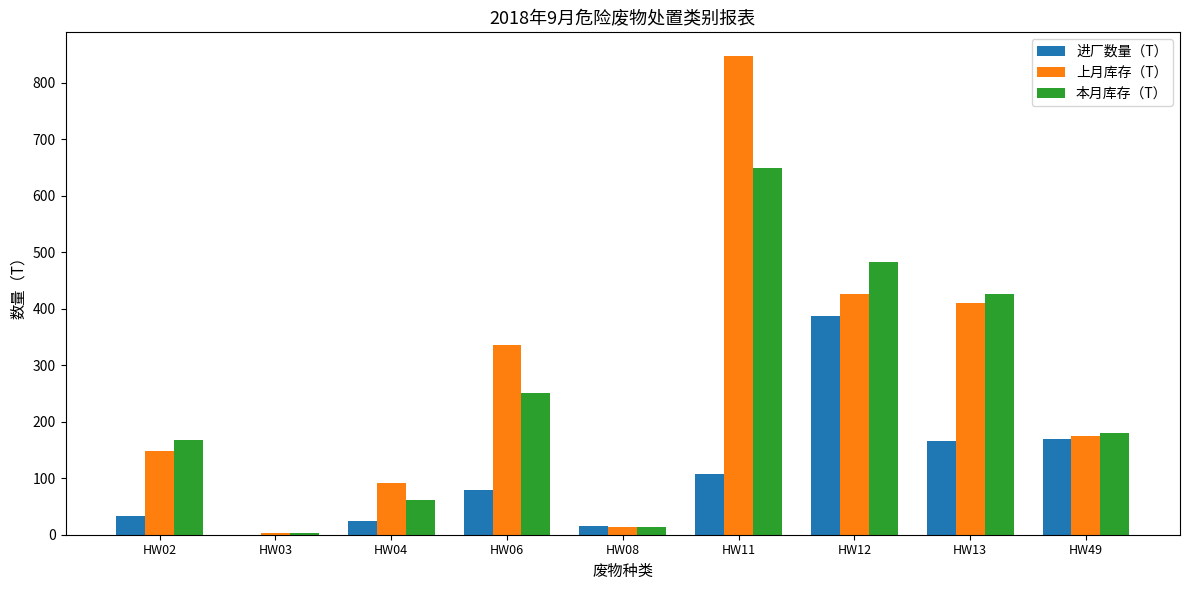

At which label is 上月库存（T） closest to 425?

HW12